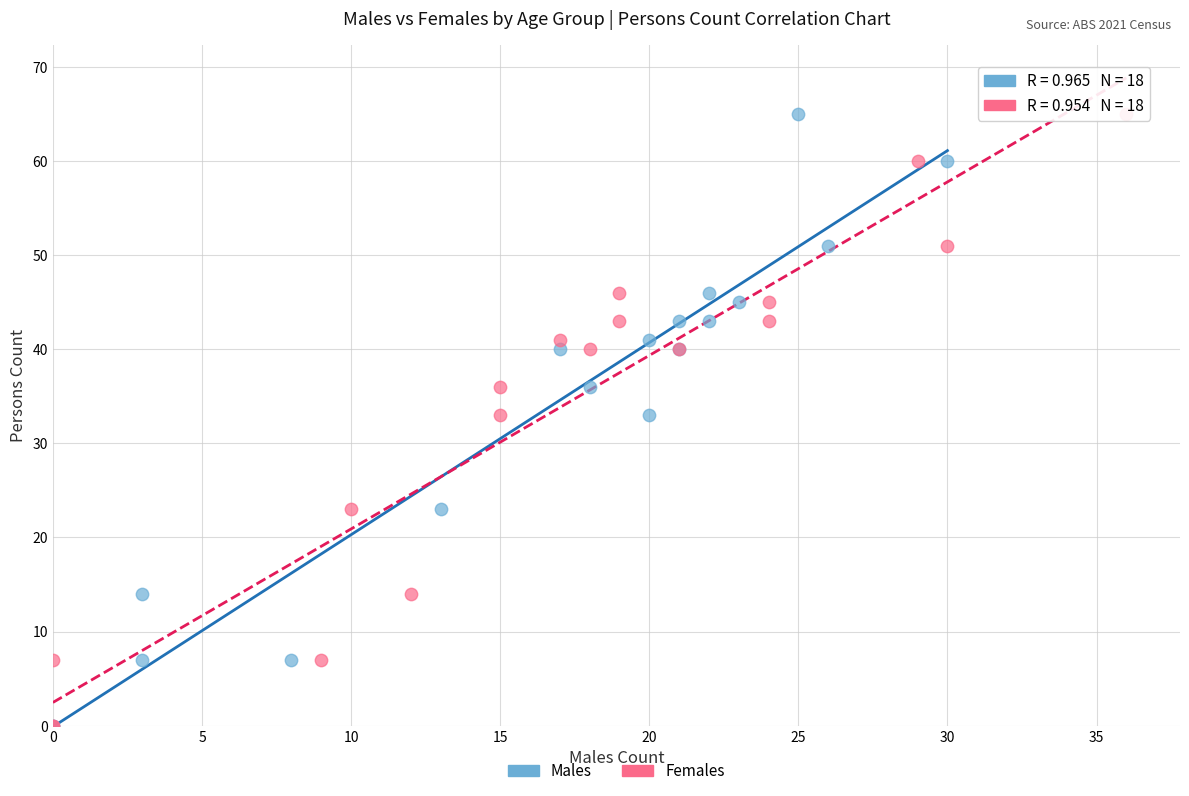

What are all the series names shown in the legend?

Males, Females